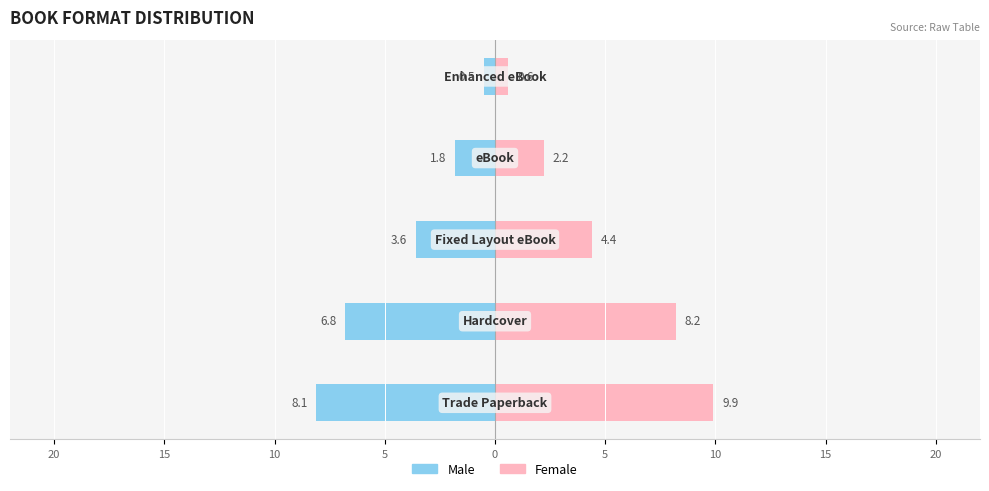

Which series changed the most between 20 and 0?

Female